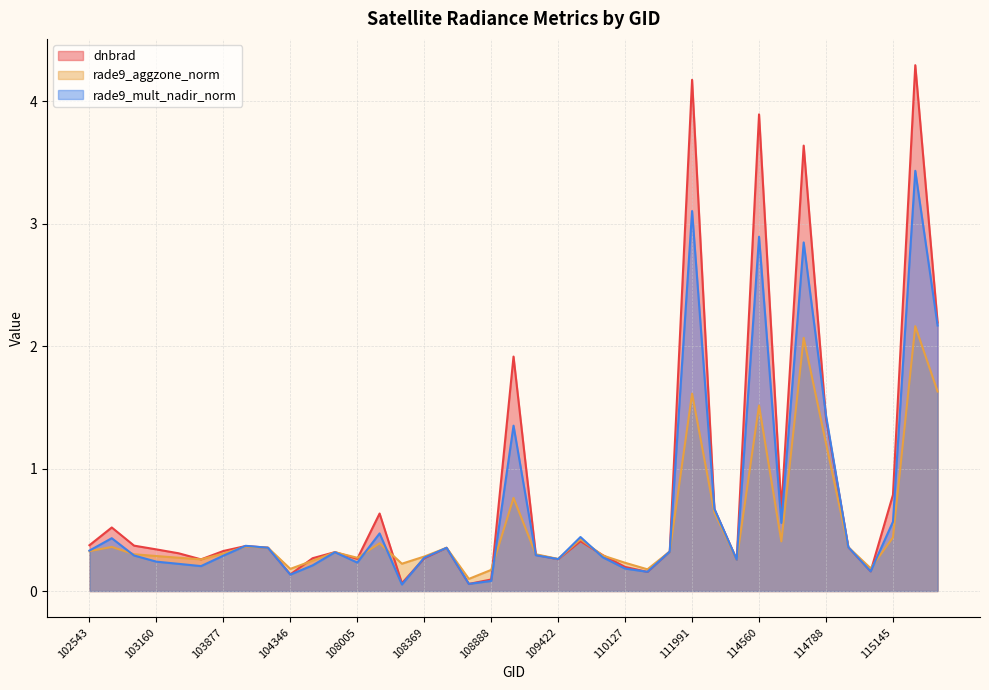

What is the average value of the rade9_mult_nadir_norm series?

0.7